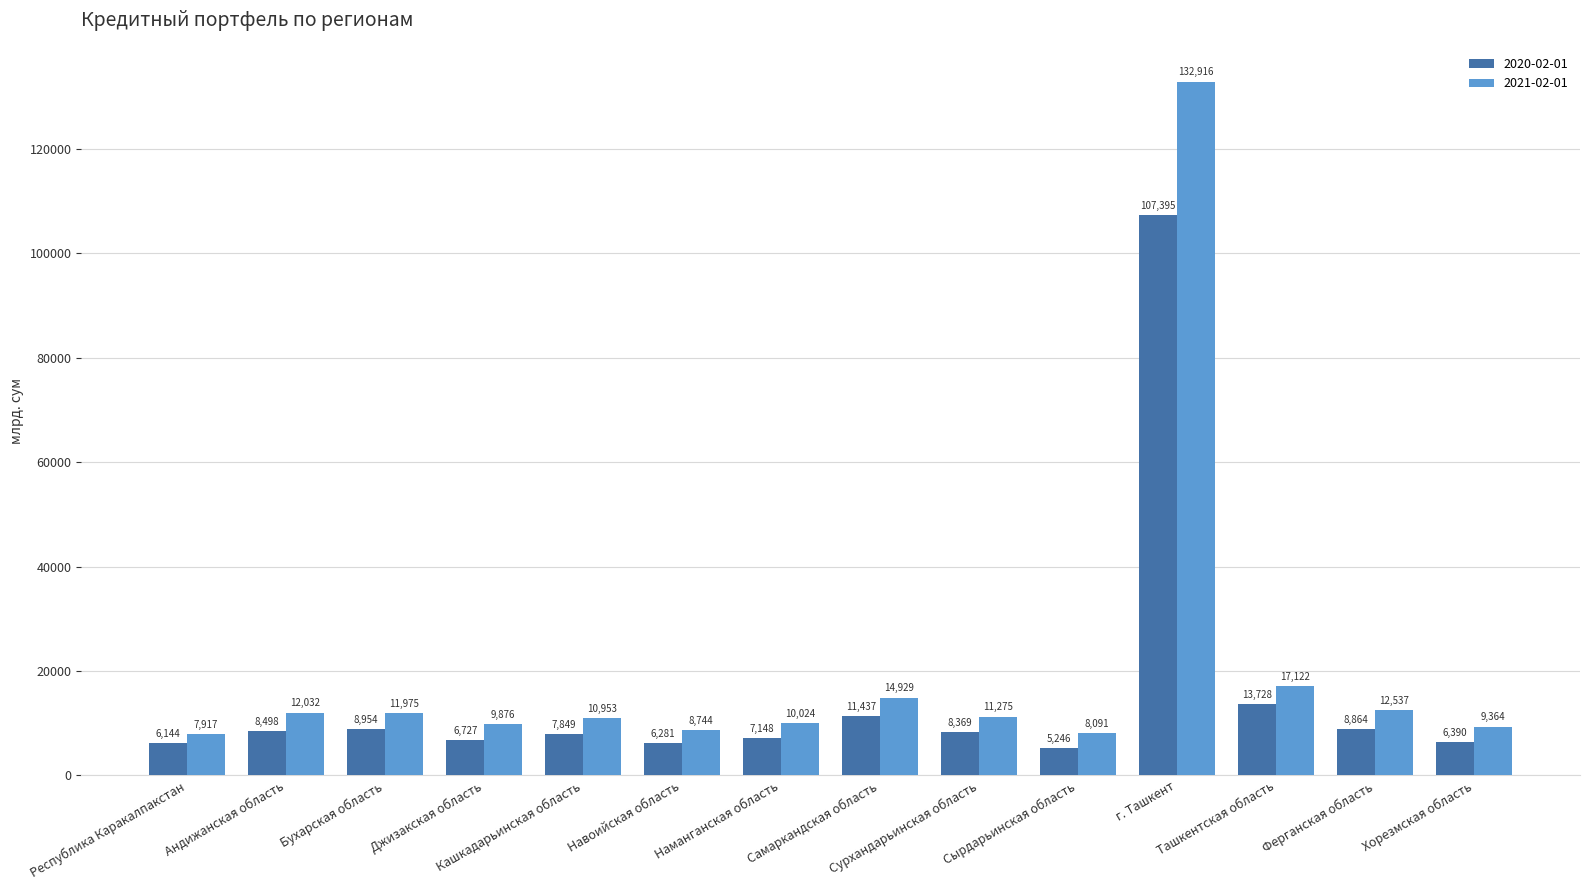

Is the value of 2021-02-01 at Ташкентская область greater than the value of 2020-02-01 at Наманганская область?

Yes